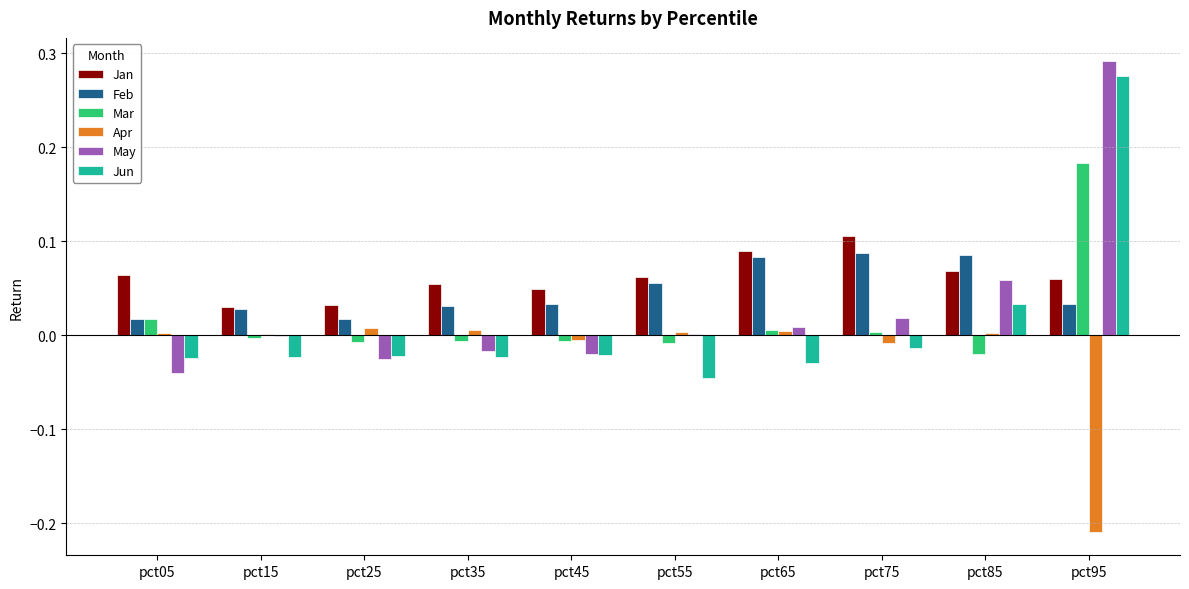

At which category is the sum across all series the highest?

pct95